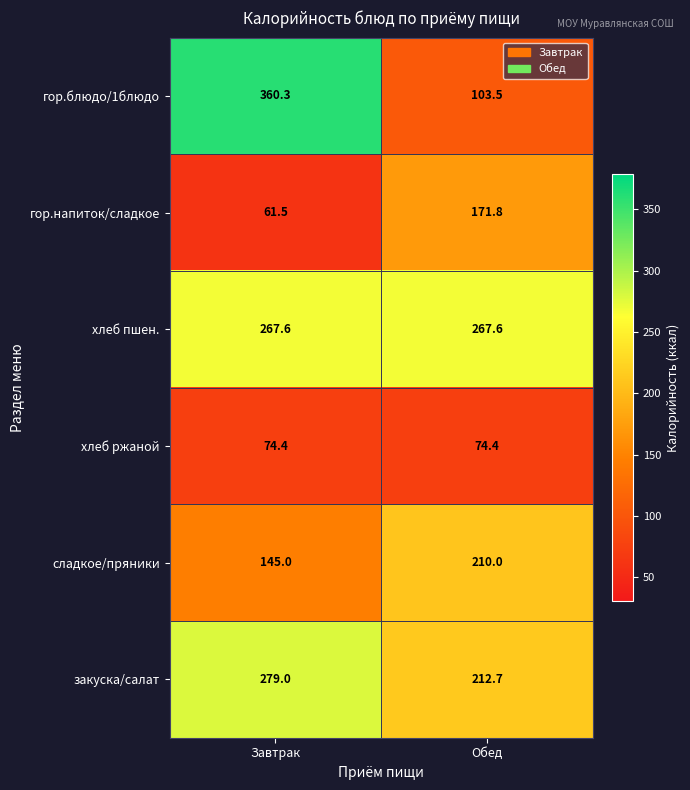

What is the maximum value shown in the chart?

360.3